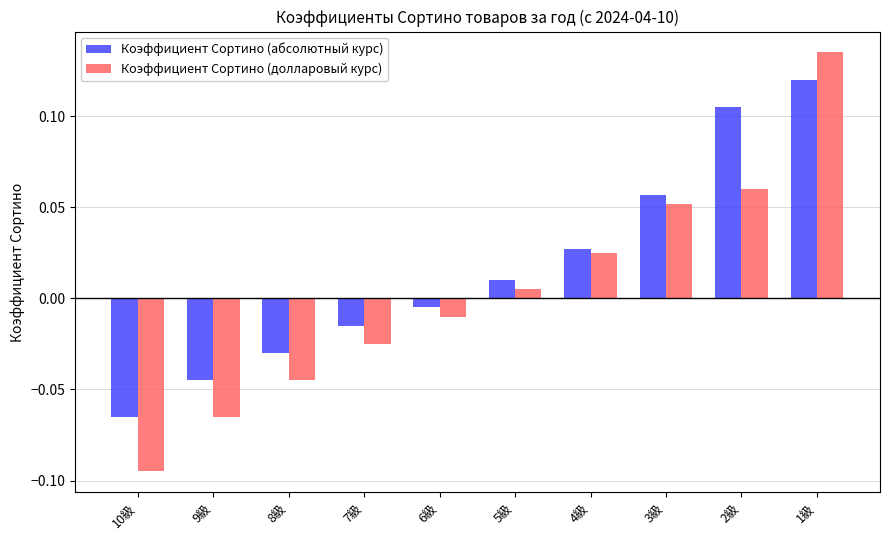

Is the value of Коэффициент Сортино (абсолютный курс) at 9級 greater than the value of Коэффициент Сортино (долларовый курс) at 1級?

No